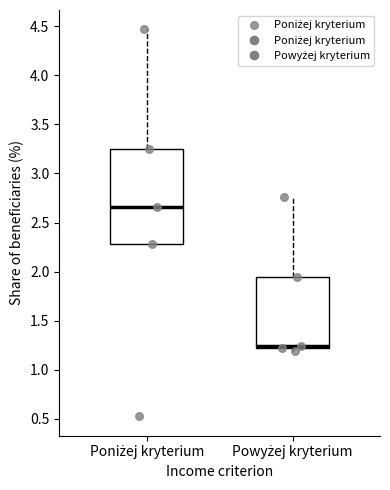

Which box's median line is the highest?

Poniżej kryterium